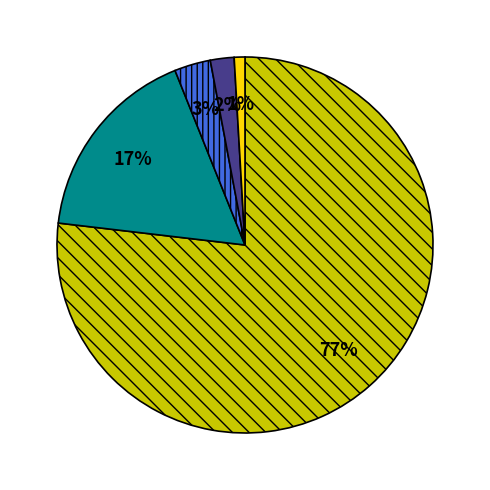

To the nearest percent, what is the difference between the largest and smallest slice percentages?

76%